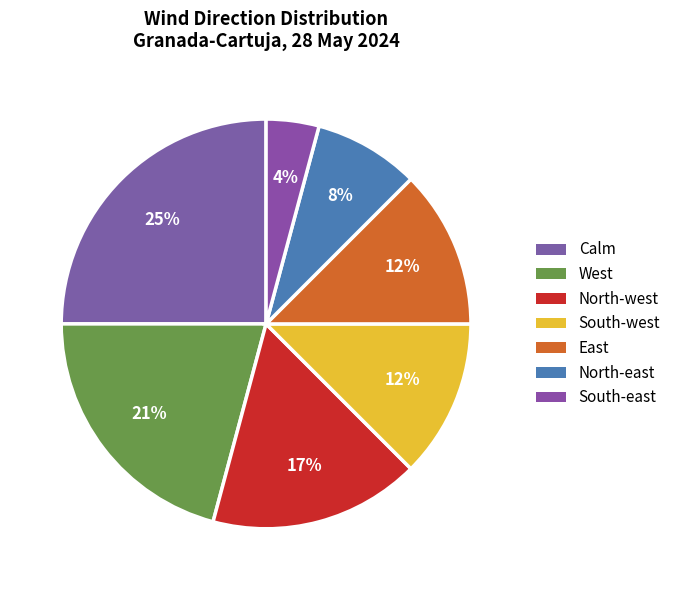

To the nearest percent, what is the difference between the largest and smallest slice percentages?

21%